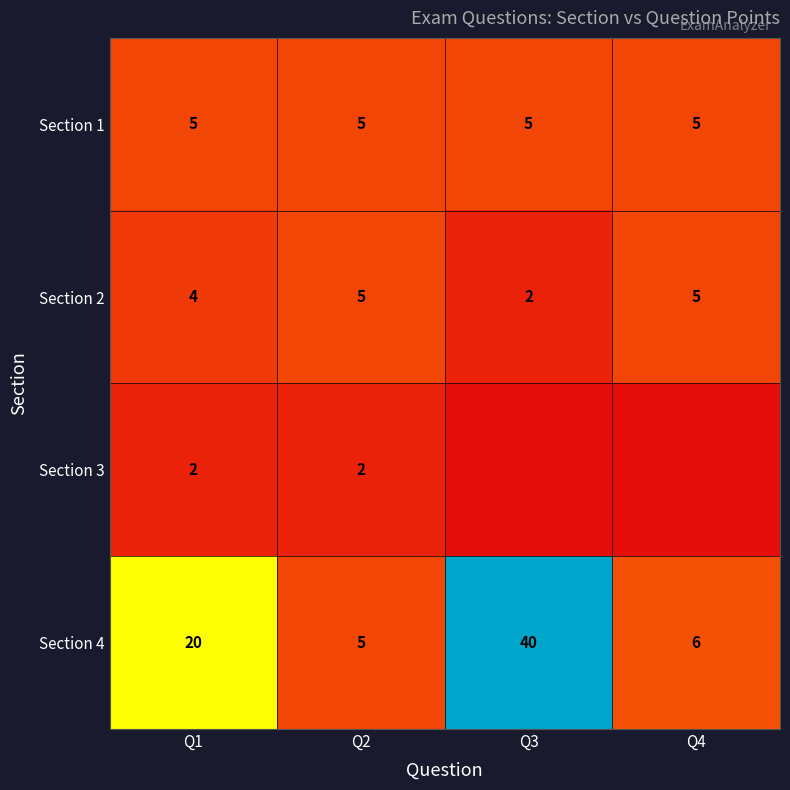

Is it true that Section 4 equals 8 at Q2?

False